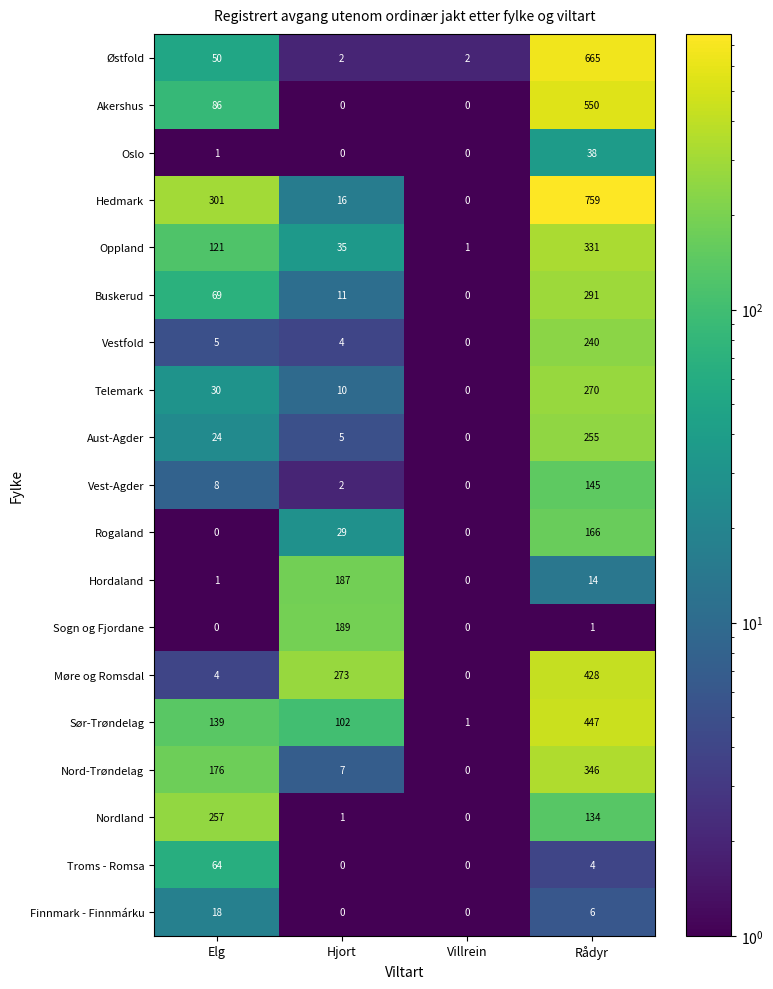

At how many categories does at least one series exceed 52?

3